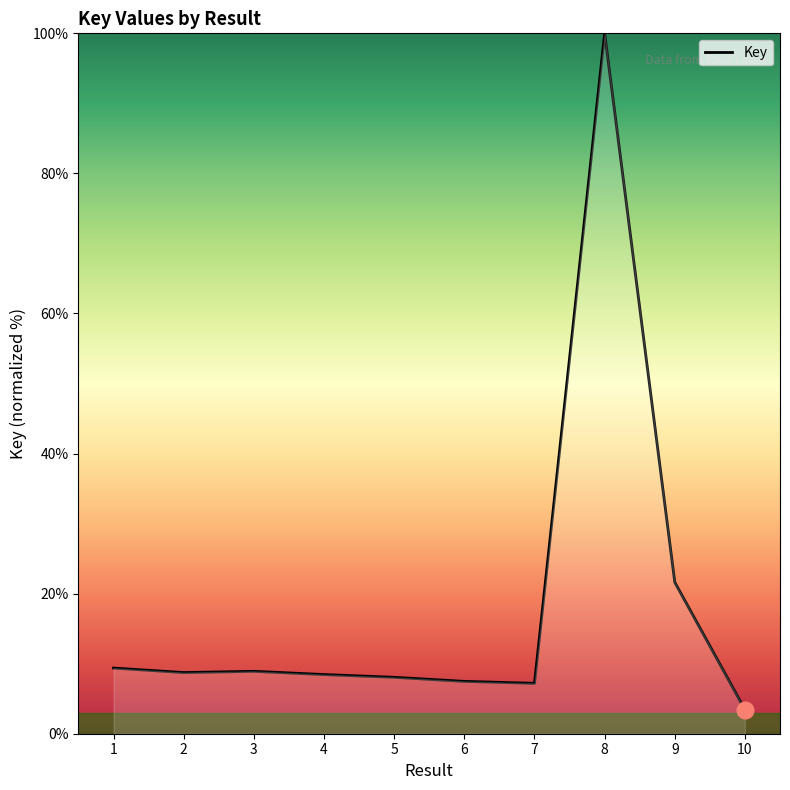

Approximately how many times larger is the value at 1 compared to 7?

1.3